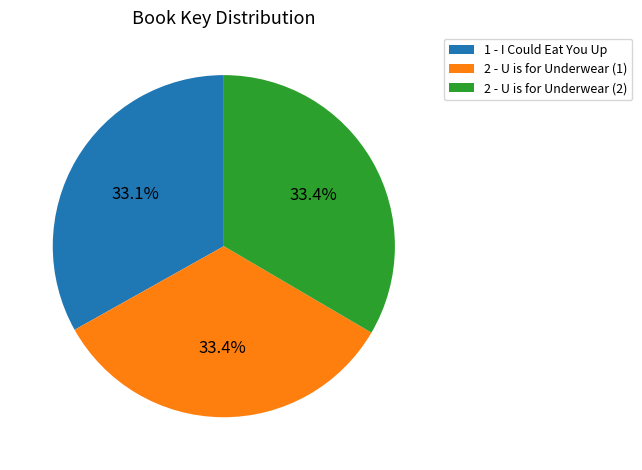

To the nearest percent, what is the average slice percentage?

33%